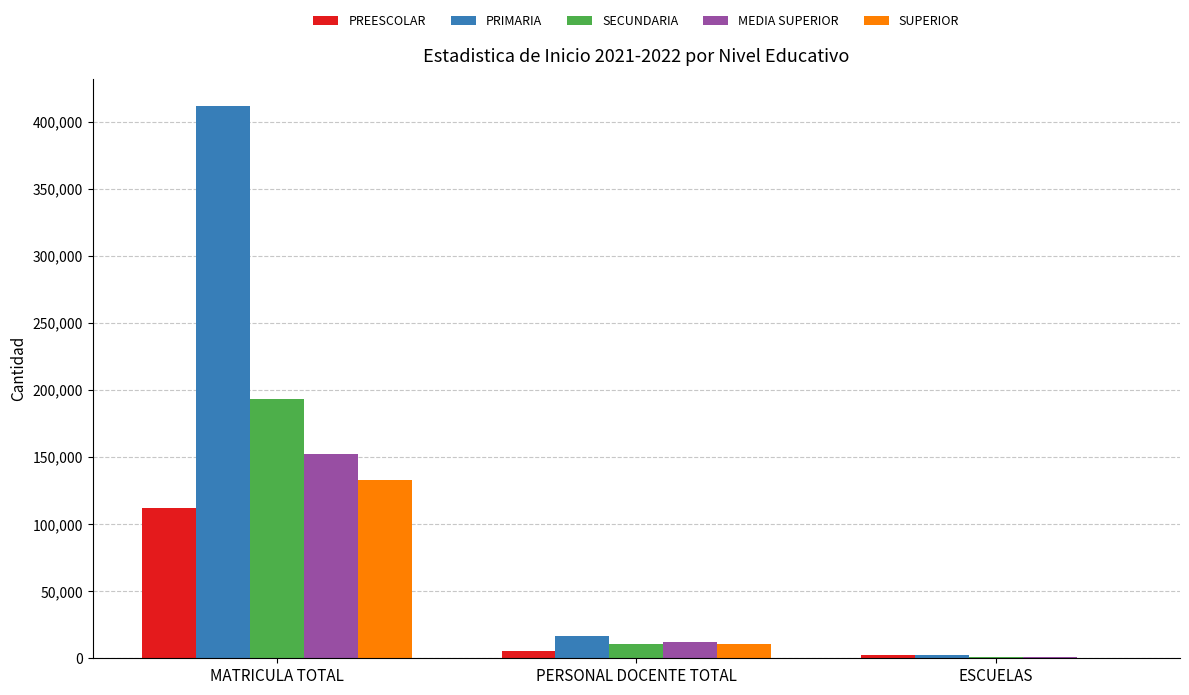

What is the maximum value shown in the chart?

411264